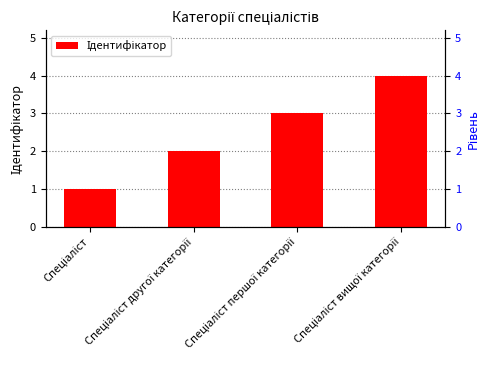

What is the label of the 4th bar from the left?

Спеціаліст вищої категорії